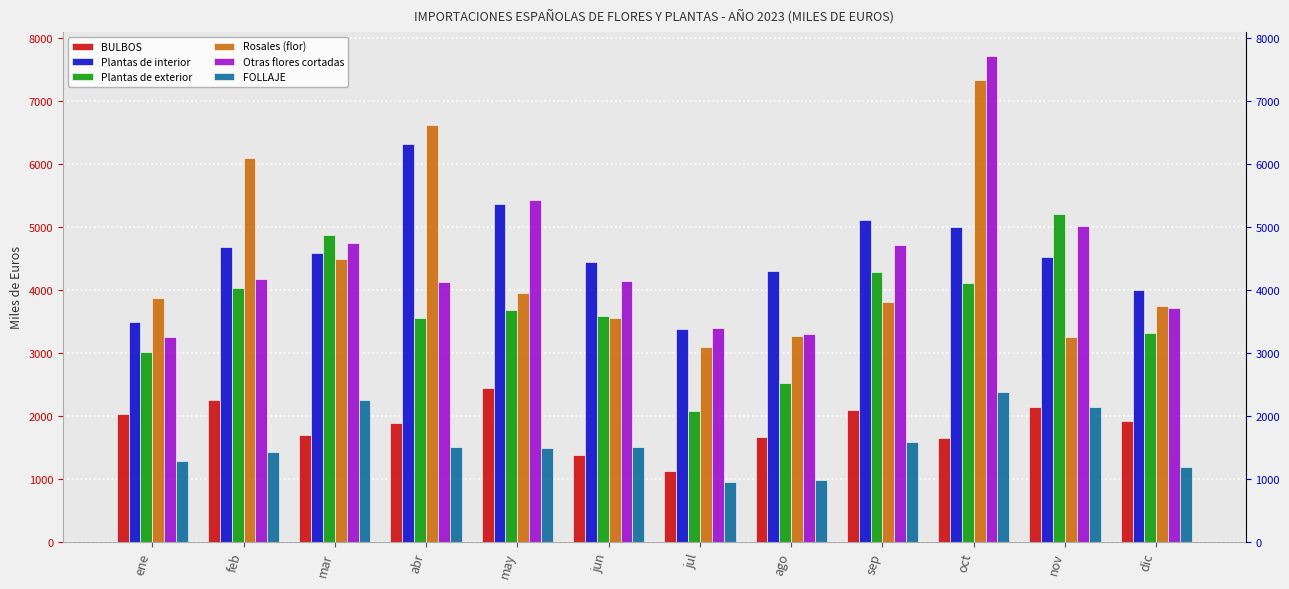

What is the maximum value shown in the chart?

7721